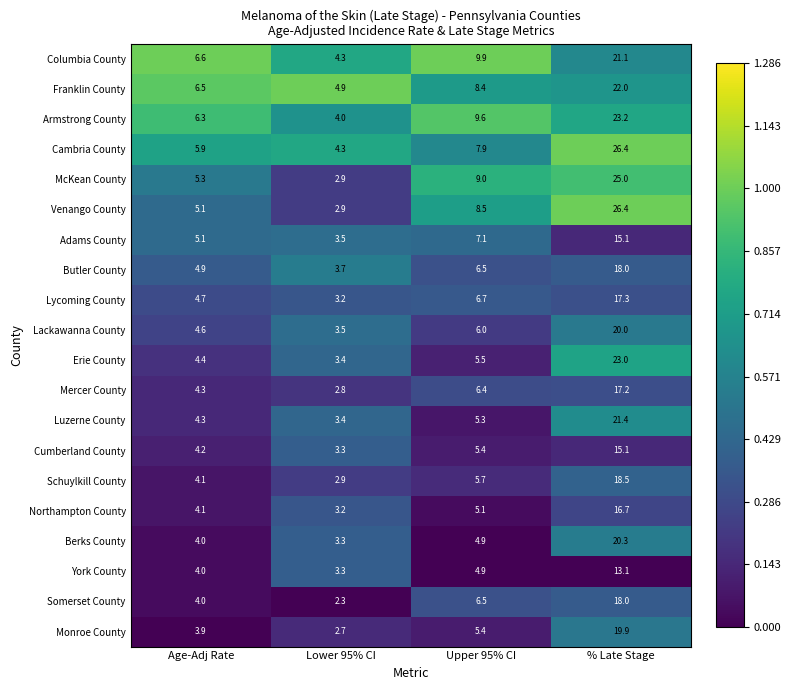

Which series changed the most between Age-Adj Rate and Upper 95% CI?

McKean County